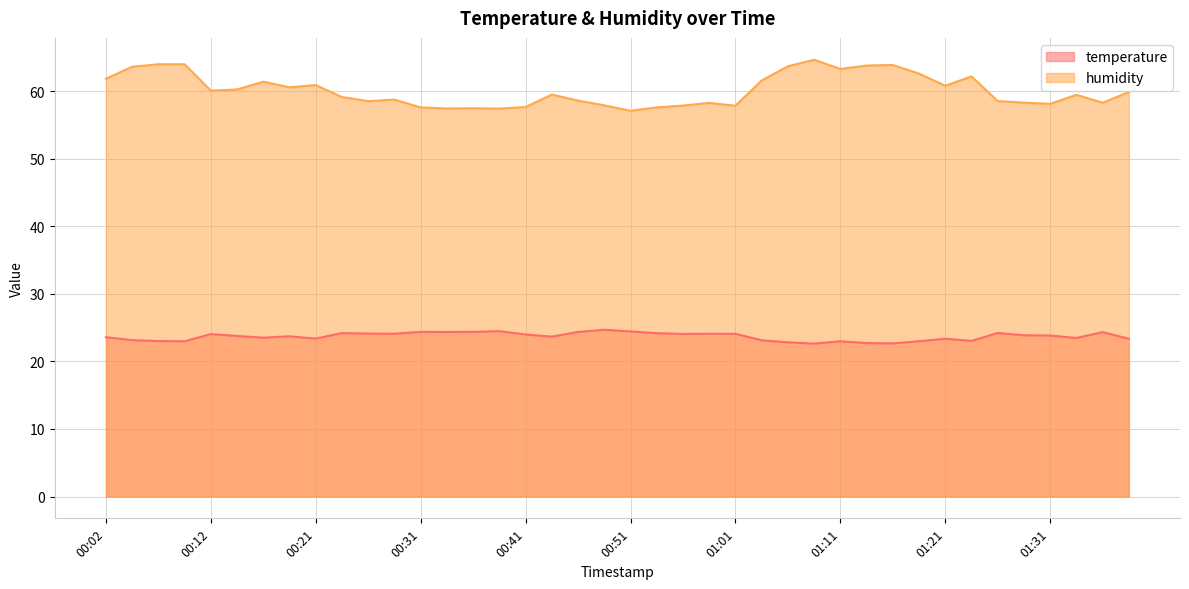

List the series in order of their overall mean, lowest first.

temperature, humidity